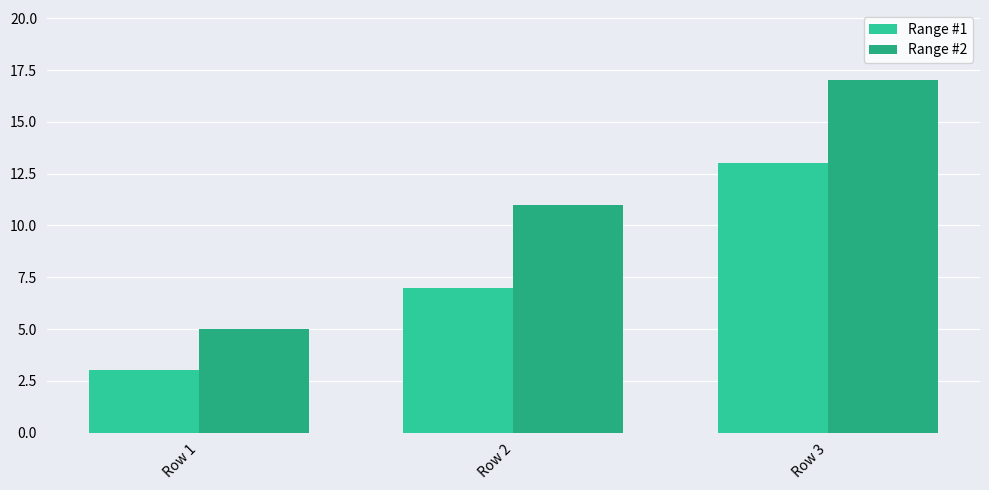

At which label does Range #2 reach its minimum?

Row 1